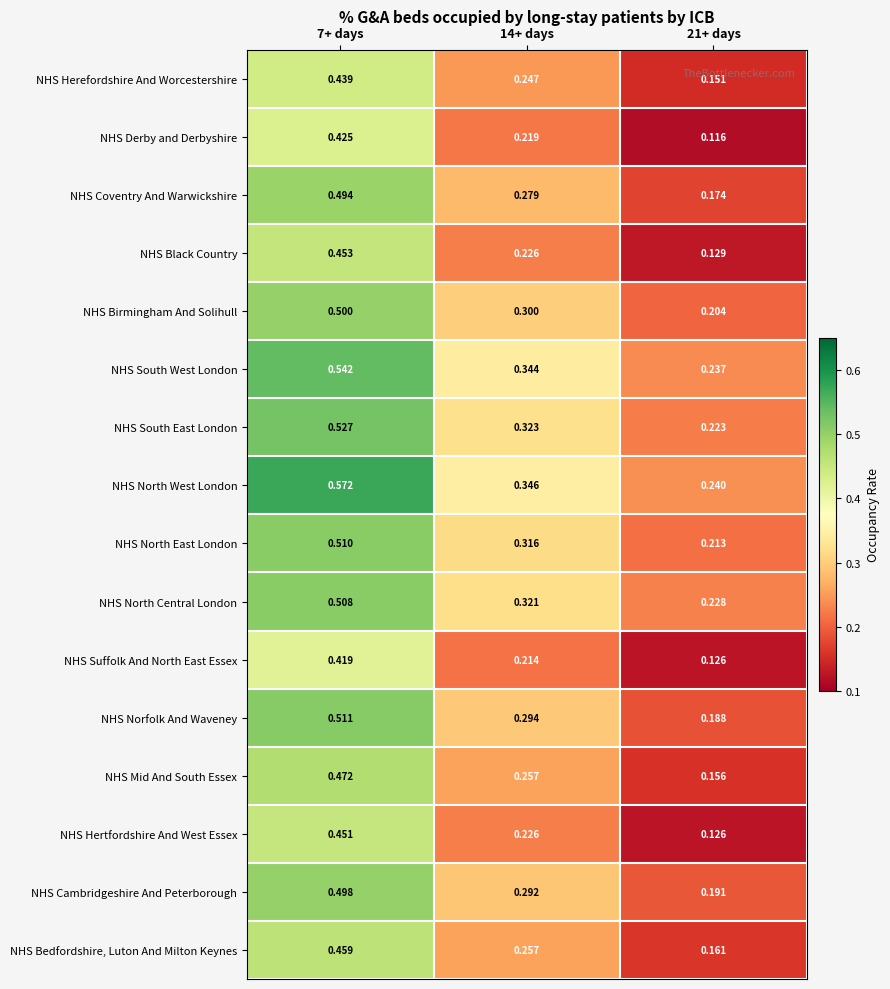

At which category is the sum across all series the highest?

7+ days